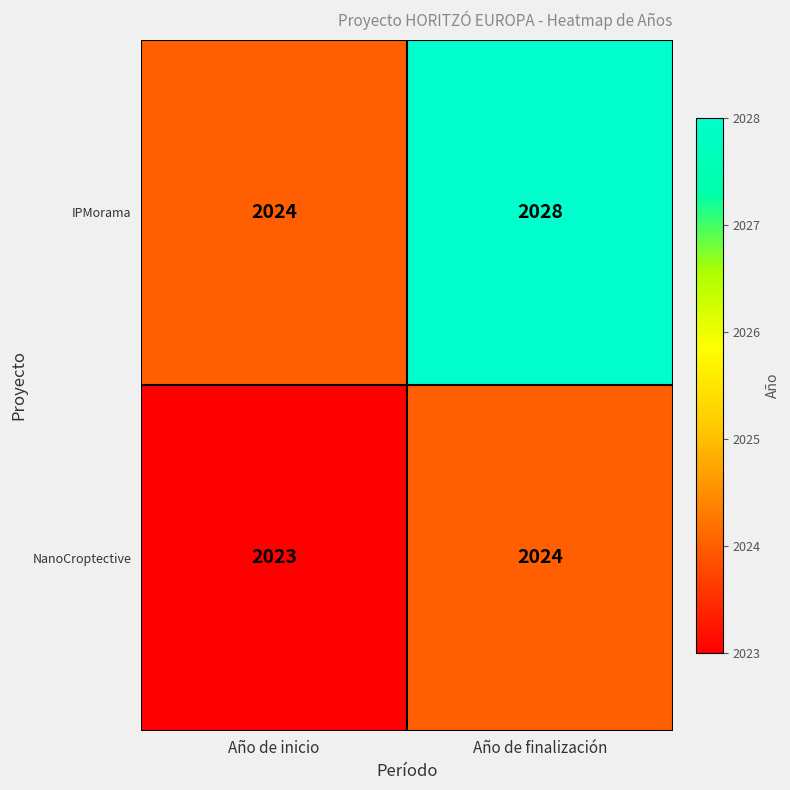

Which series has the largest total across all categories?

IPMorama